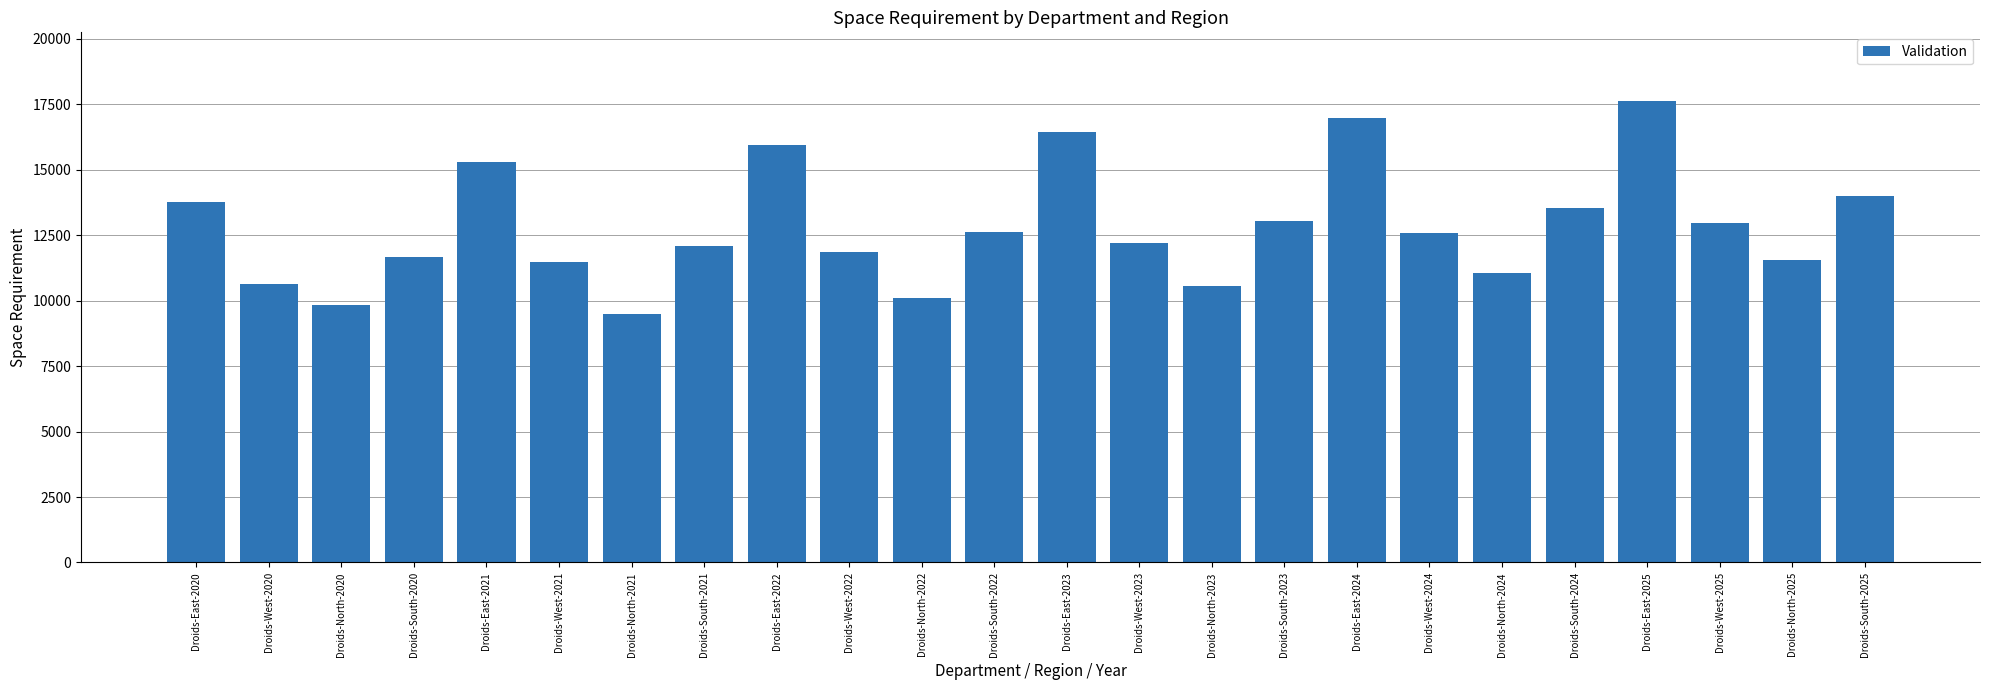

What position from the right is Droids-East-2022?

16